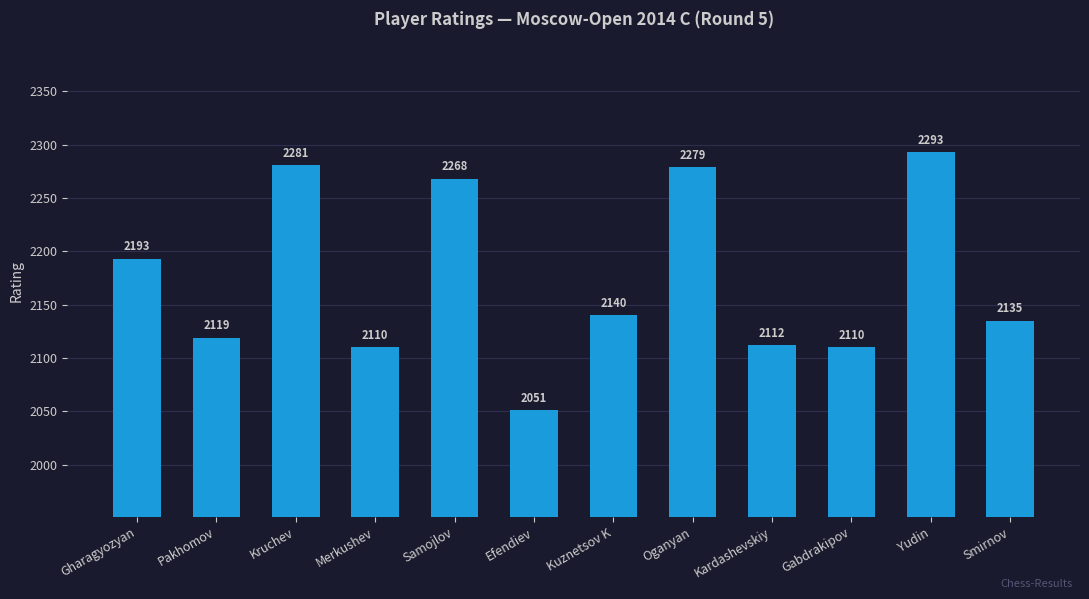

Where does the data first go above 2140?

Gharagyozyan